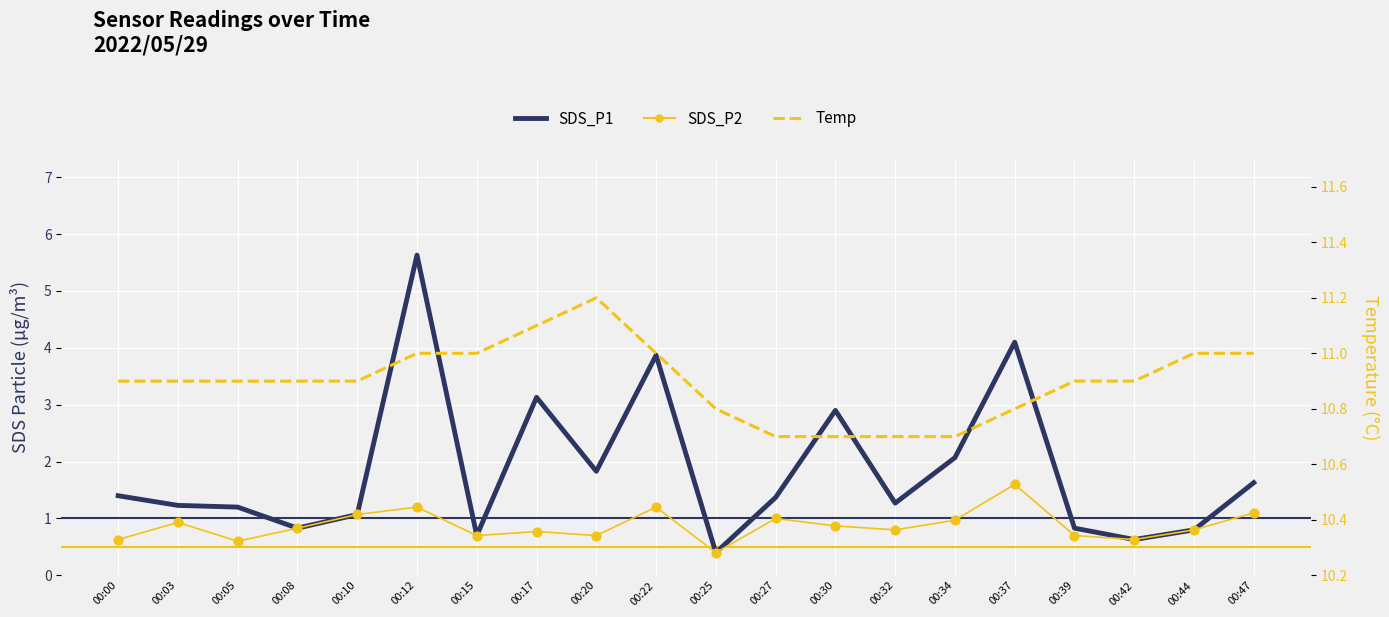

What are all the series names shown in the legend?

SDS_P1, SDS_P2, Temp